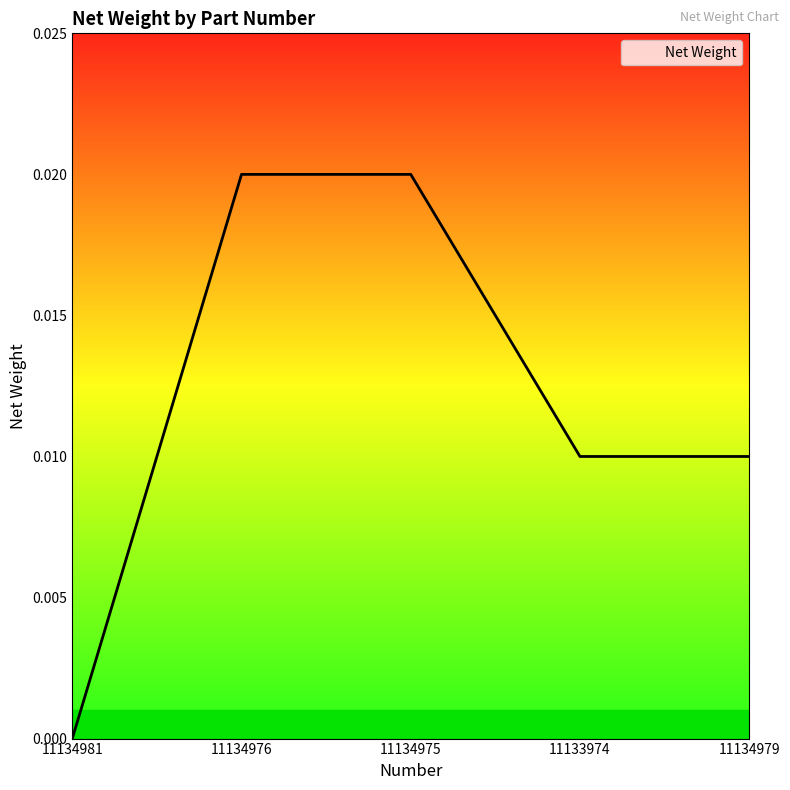

How many values are above zero?

4